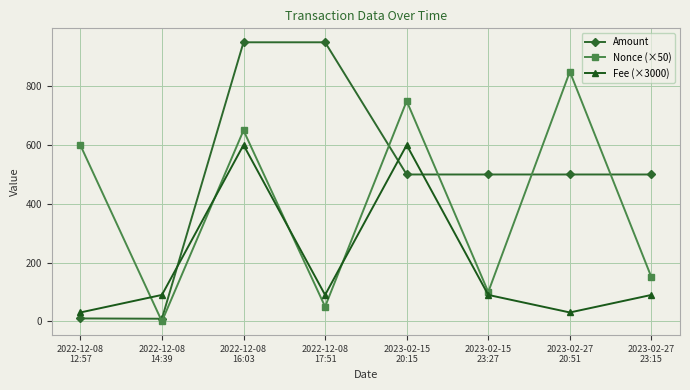

What is the label of the 4th point from the left?

2022-12-08
17:51